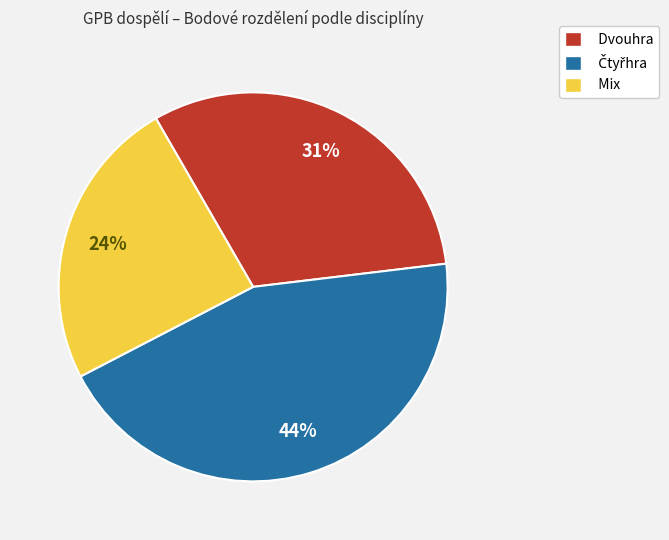

To the nearest percent, what is the difference between the largest and smallest slice percentages?

20%